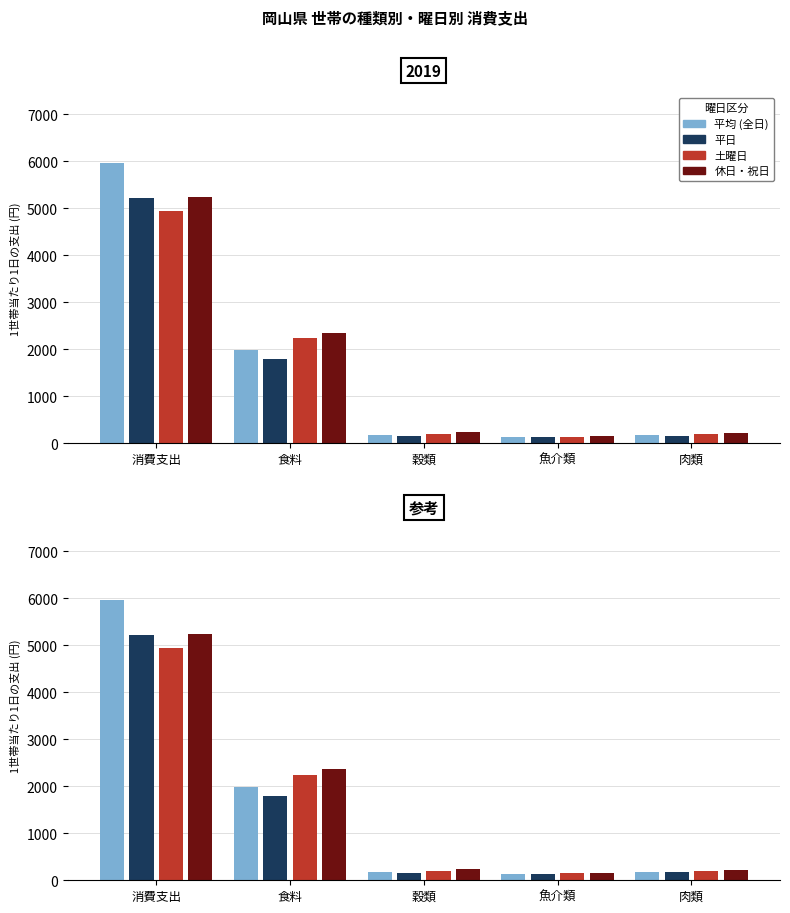

True or false: 平日 has a value of 154.1 at 穀類.

True